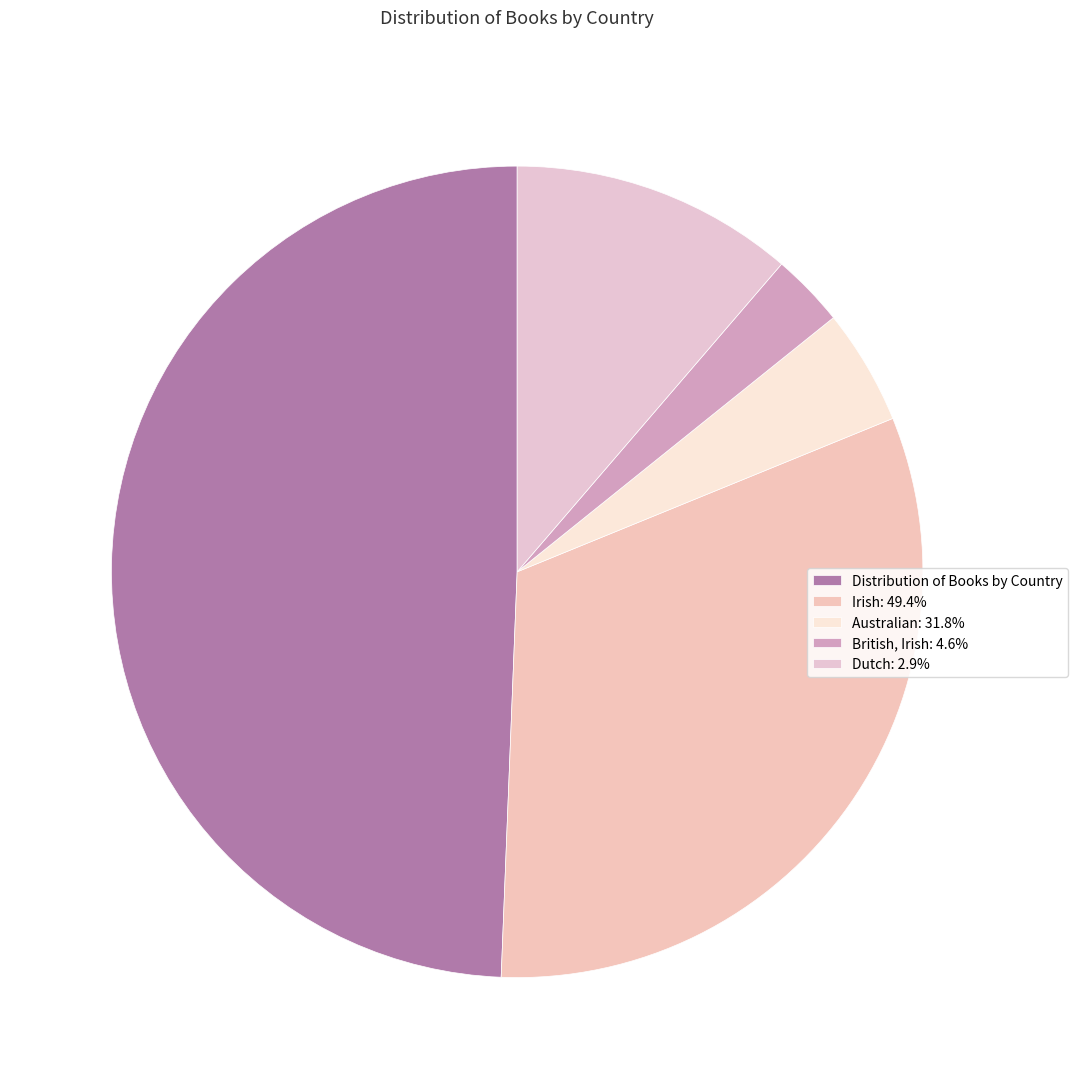

Count the number of slices in the pie.

5